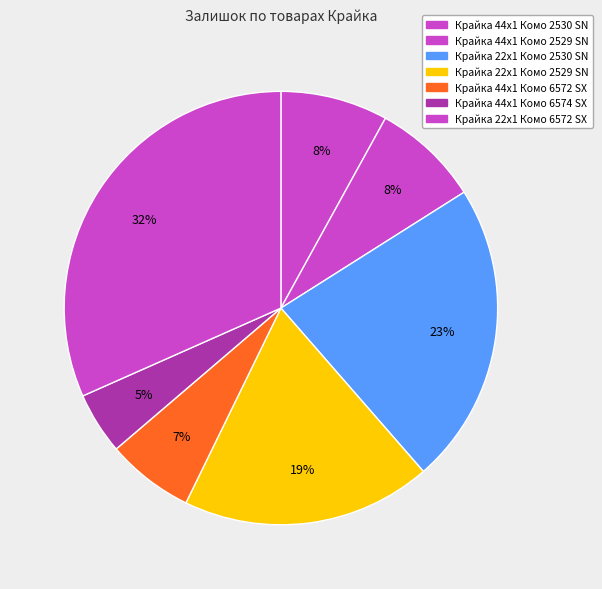

Which category has the biggest portion of the pie?

Крайка 22x1 Комо 6572 SX